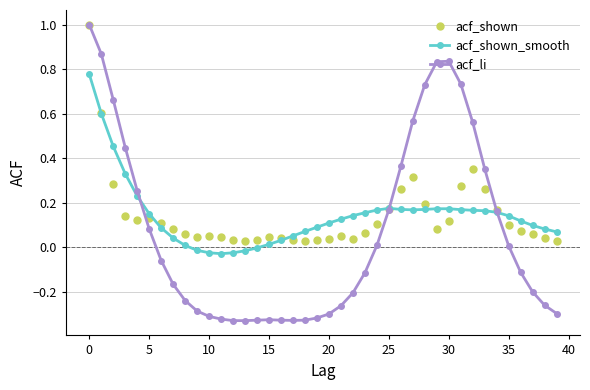

What is the maximum value for acf_li?

1.0